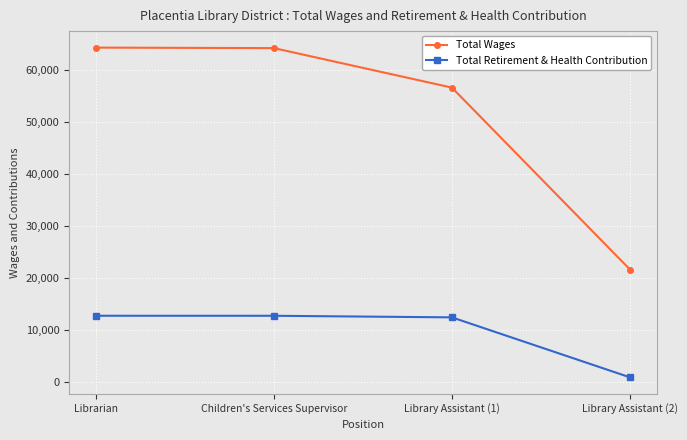

Does the chart have visible grid lines?

Yes